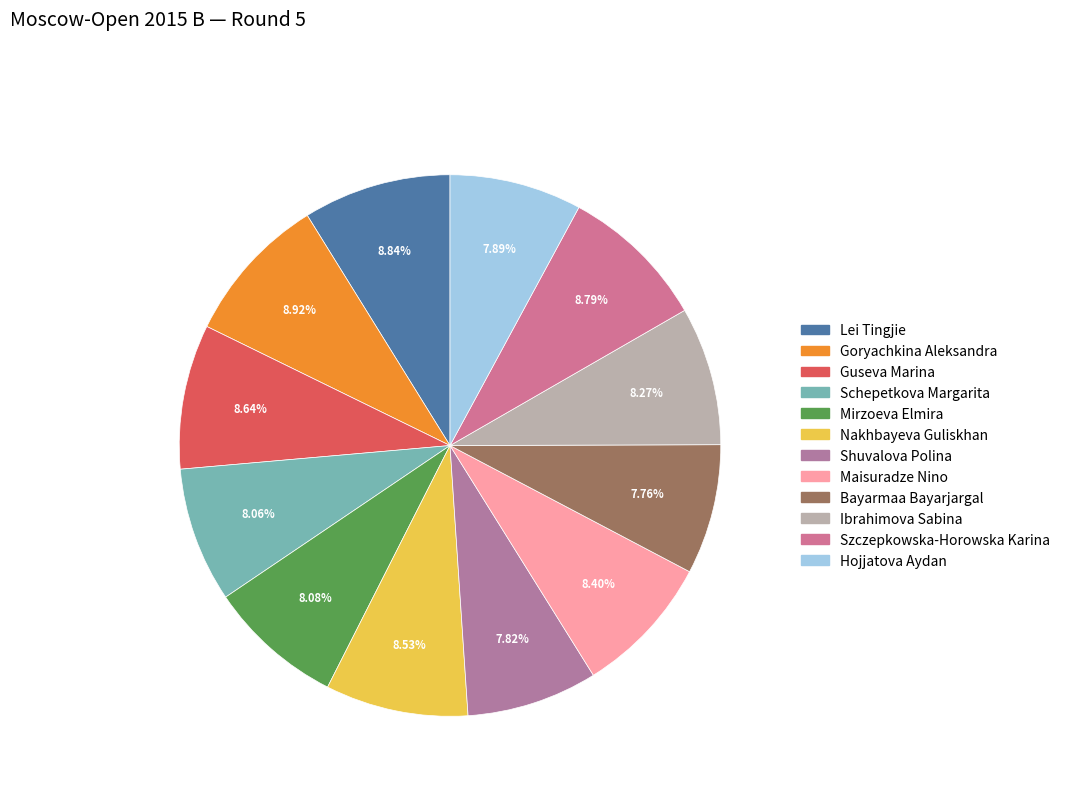

To the nearest percent, what is the difference between the Bayarmaa Bayarjargal and Nakhbayeva Guliskhan slice percentages?

1%